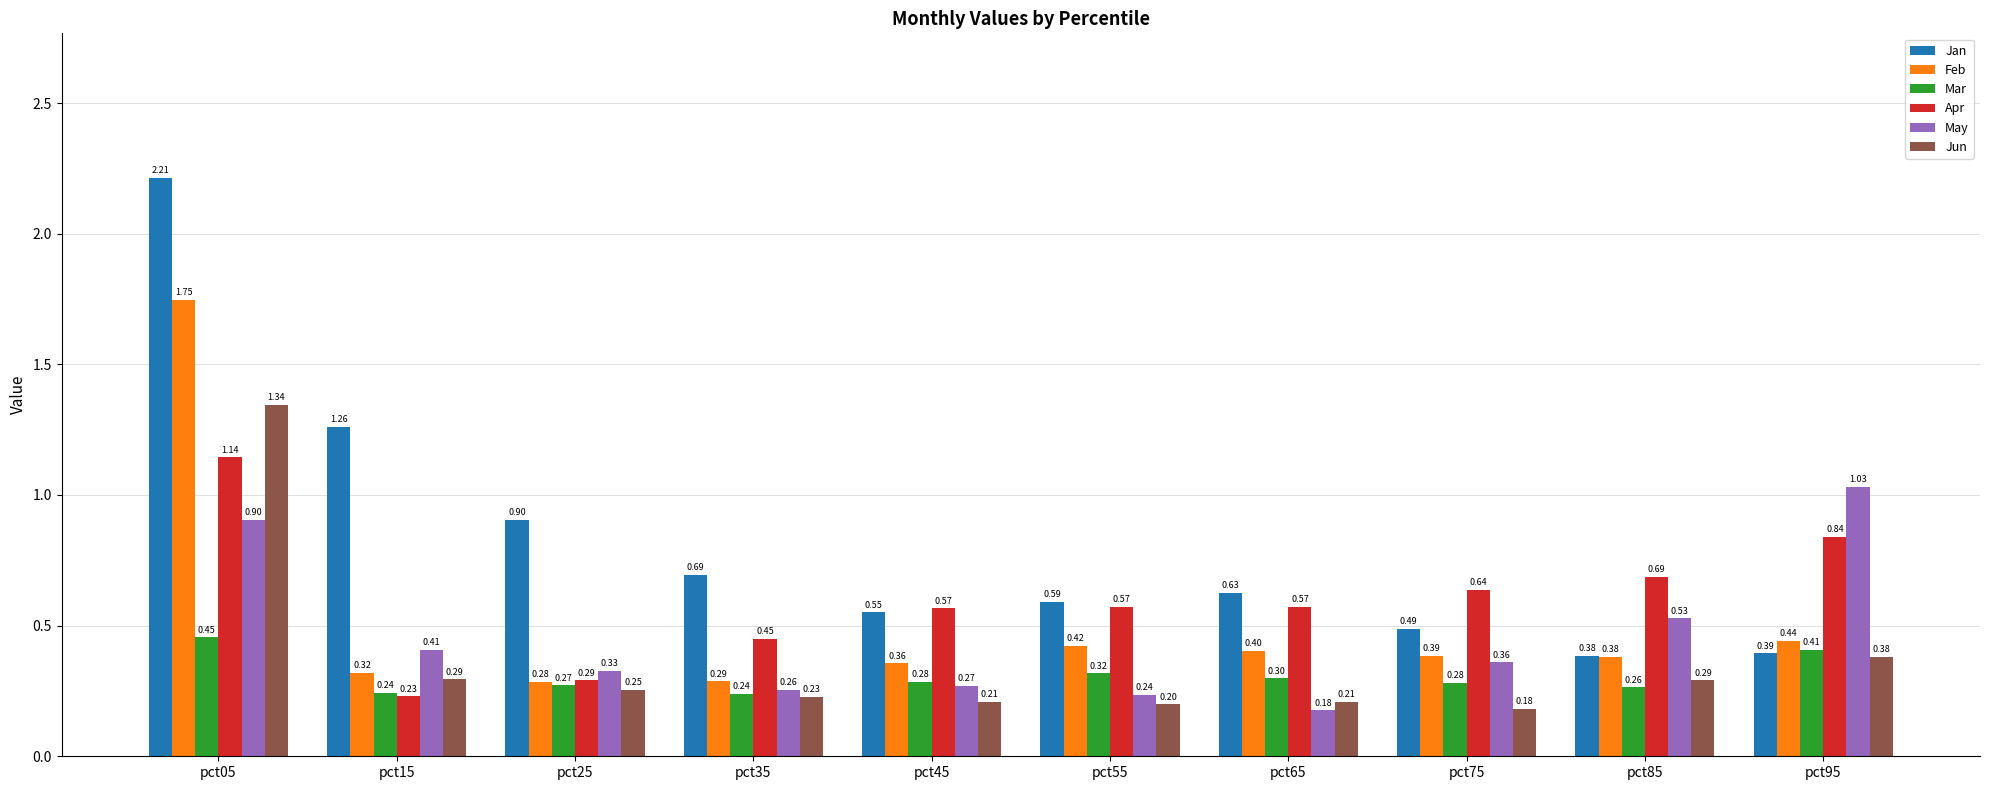

Which series changed the most between pct25 and pct75?

Jan